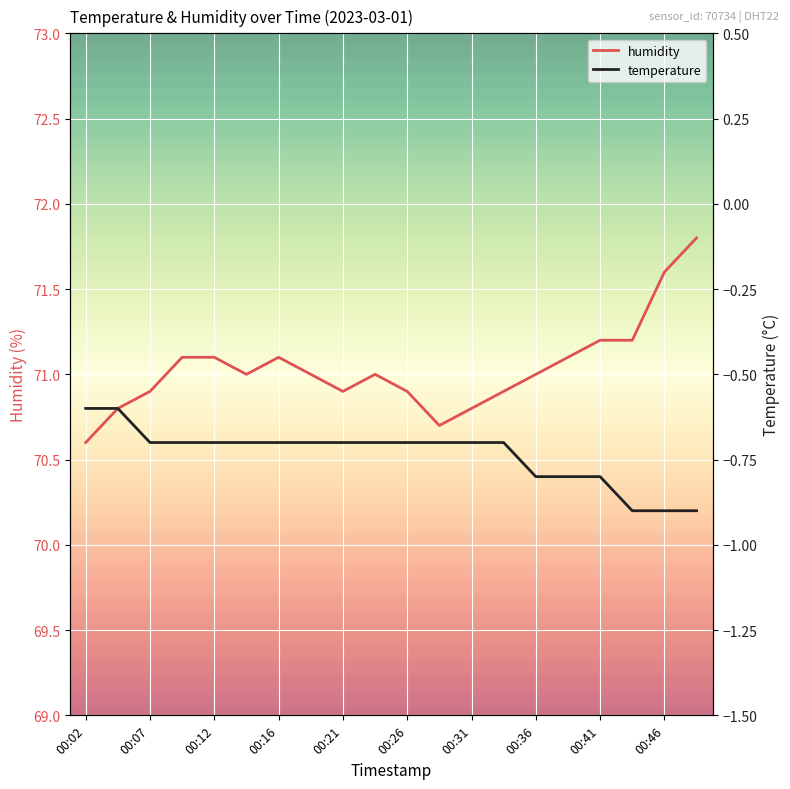

Reading right to left, list all the values displayed in this chart.

temperature: -0.9	-0.9	-0.9	-0.8	-0.8	-0.8	-0.7	-0.7	-0.7	-0.7	-0.7	-0.7	-0.7	-0.7	-0.7	-0.7	-0.7	-0.7	-0.6	-0.6
humidity: 71.8	71.6	71.2	71.2	71.1	71.0	70.9	70.8	70.7	70.9	71.0	70.9	71.0	71.1	71.0	71.1	71.1	70.9	70.8	70.6